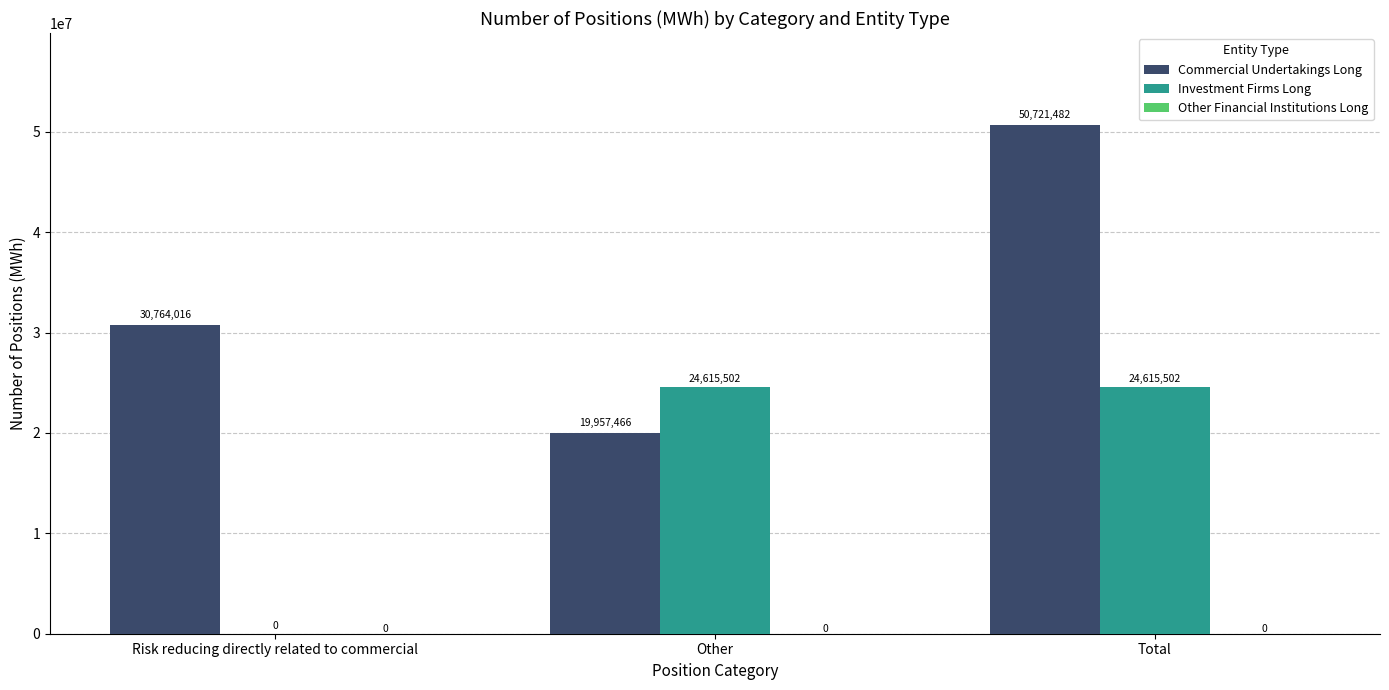

What is the sum of all Investment Firms Long values?

49231004